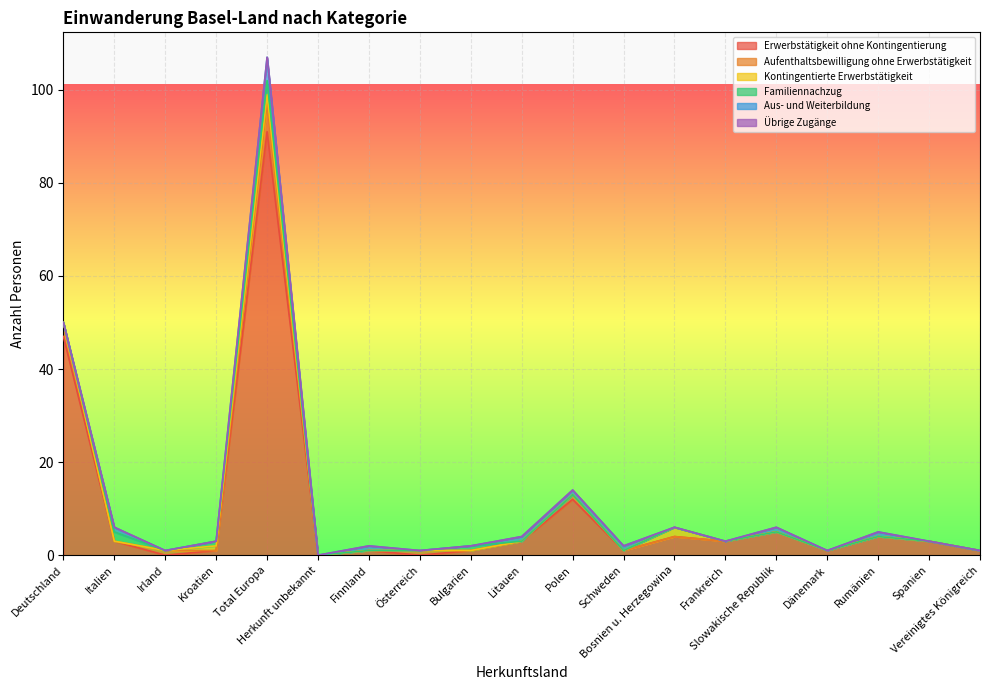

The Familiennachzug series shows 0 at Spanien. True or false?

True